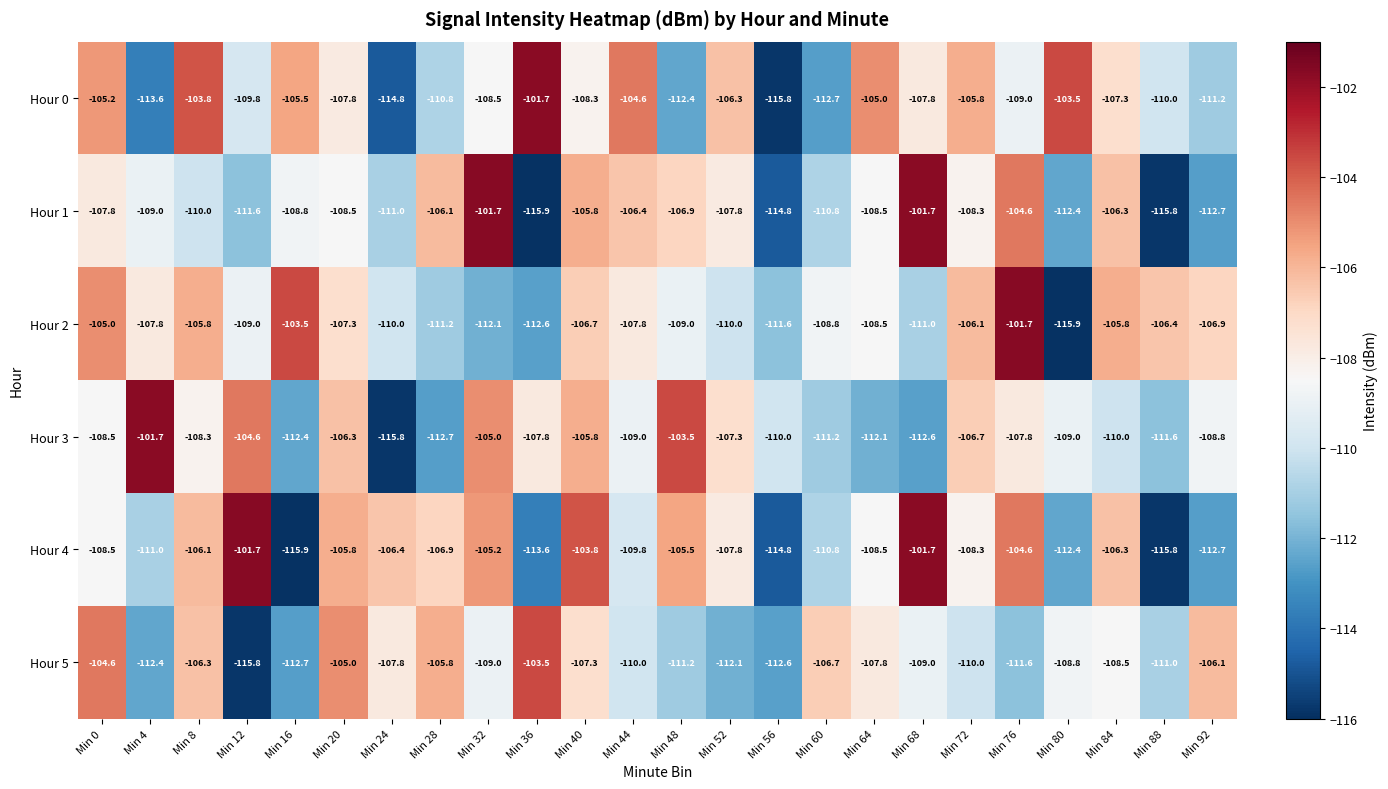

Is the value of Hour 0 at Min 28 greater than the value of Hour 2 at Min 24?

No